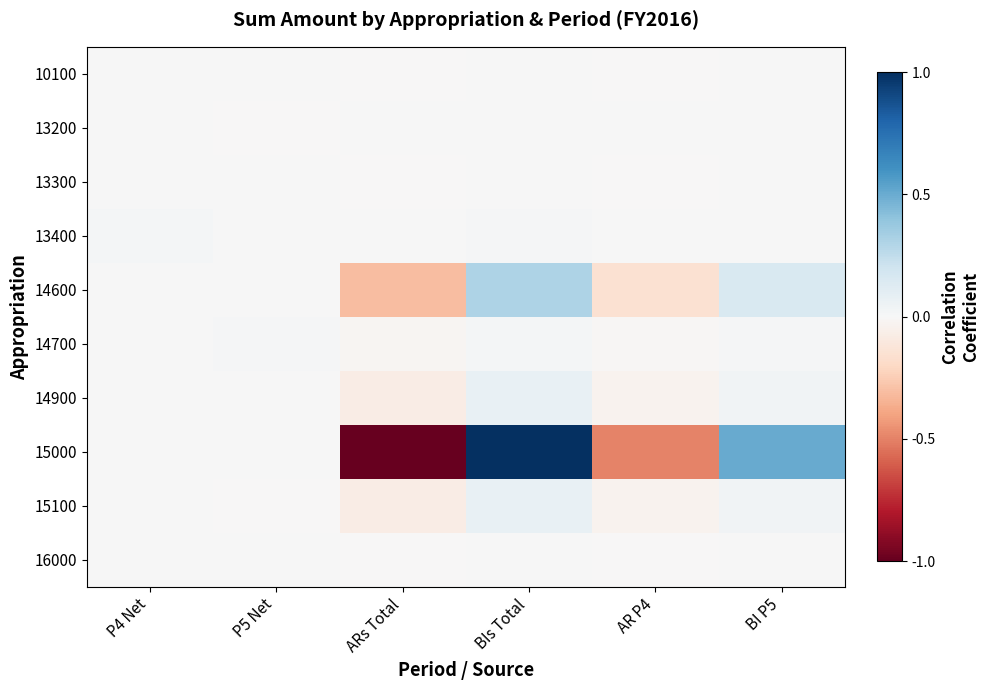

Which series has the widest spread of values?

15000